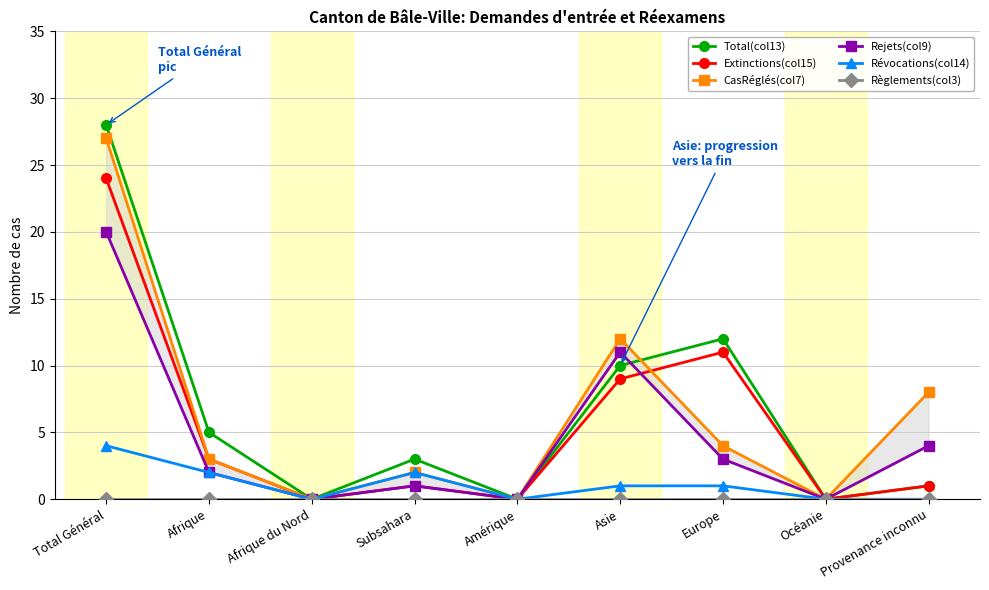

Reading left to right, extract all data points from this chart.

Total(col13): 28	5	0	3	0	10	12	0	1
Extinctions(col15): 24	3	0	1	0	9	11	0	1
CasRéglés(col7): 27	3	0	2	0	12	4	0	8
Rejets(col9): 20	2	0	1	0	11	3	0	4
Révocations(col14): 4	2	0	2	0	1	1	0	0
Règlements(col3): 0	0	0	0	0	0	0	0	0